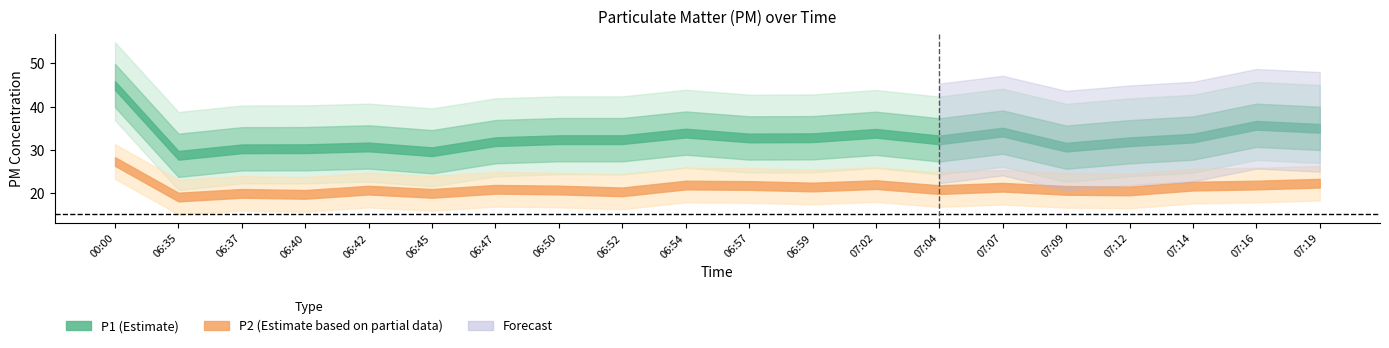

What is the total value across all series at 06:40?

50.0